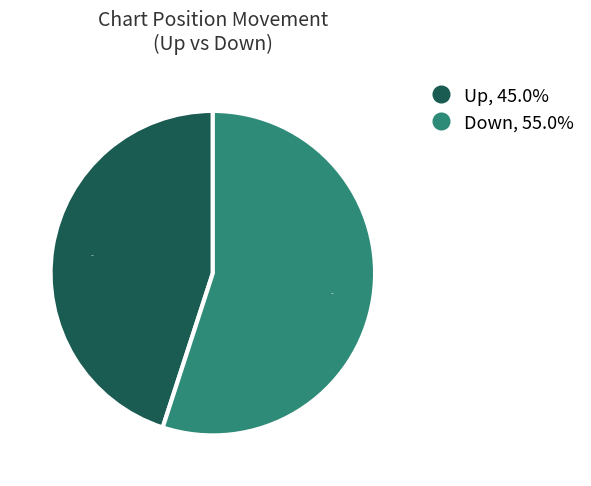

To the nearest percent, what is the average slice percentage?

50%